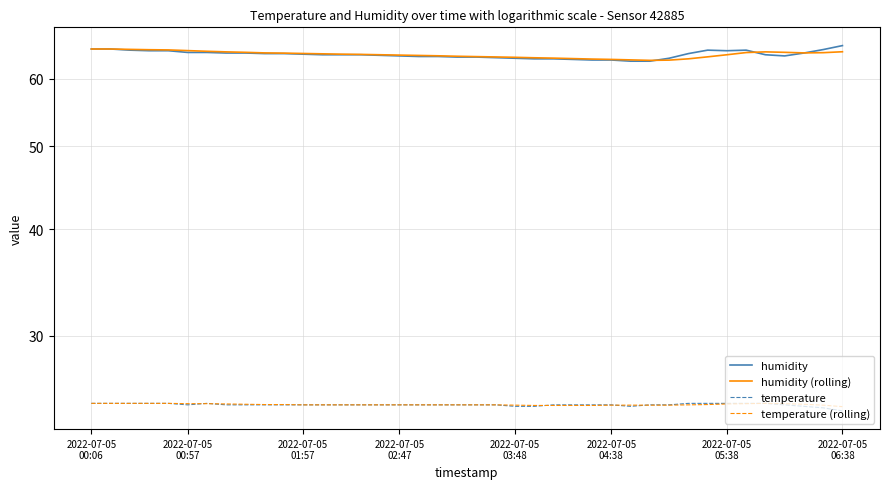

True or false: temperature and humidity intersect in this chart.

False